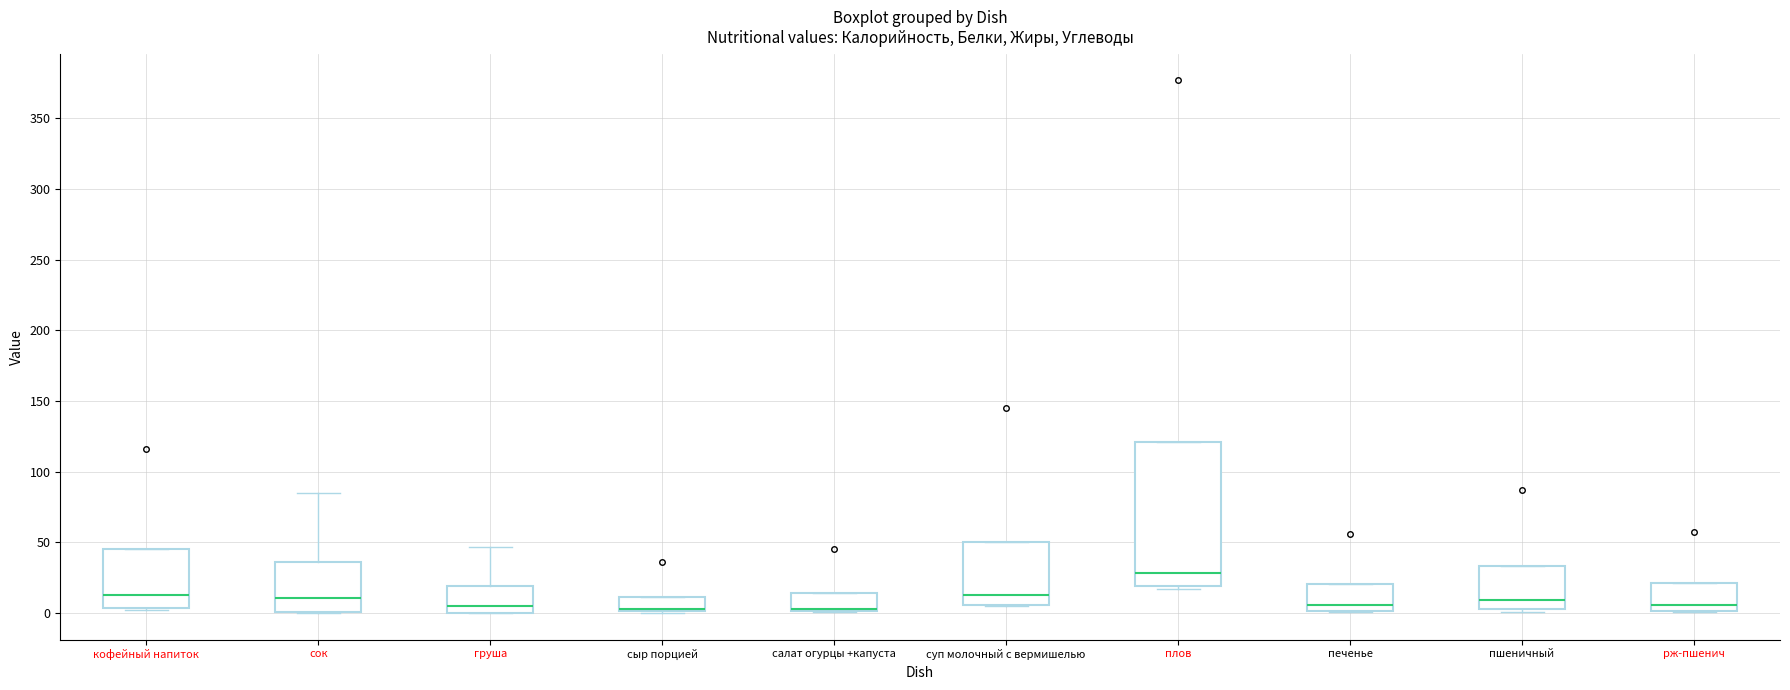

Reading left to right, transcribe this box plot: for each box, give where its median line is, the range the box spans, and where its two whiskers end, as read against the y-axis. The values are not printed on the chart, so give them approximately, as read against the axis.

кофейный напиток: median 15, box 5 to 45, whiskers 0 to 45
сок: median 10, box 0 to 35, whiskers 0 to 85
груша: median 5, box 0 to 20, whiskers 0 to 45
сыр порцией: median 5 (drawn on the box's lower edge), box 0 to 10, whiskers 0 to 10
салат огурцы +капуста: median 5 (drawn on the box's lower edge), box 0 to 15, whiskers 0 to 15
суп молочный с вермишелью: median 15, box 5 to 50, whiskers 5 to 50
плов: median 30, box 20 to 120, whiskers 15 to 120
печенье: median 5, box 0 to 20, whiskers 0 to 20
пшеничный: median 10, box 5 to 35, whiskers 0 to 35
рж-пшенич: median 5, box 0 to 20, whiskers 0 to 20